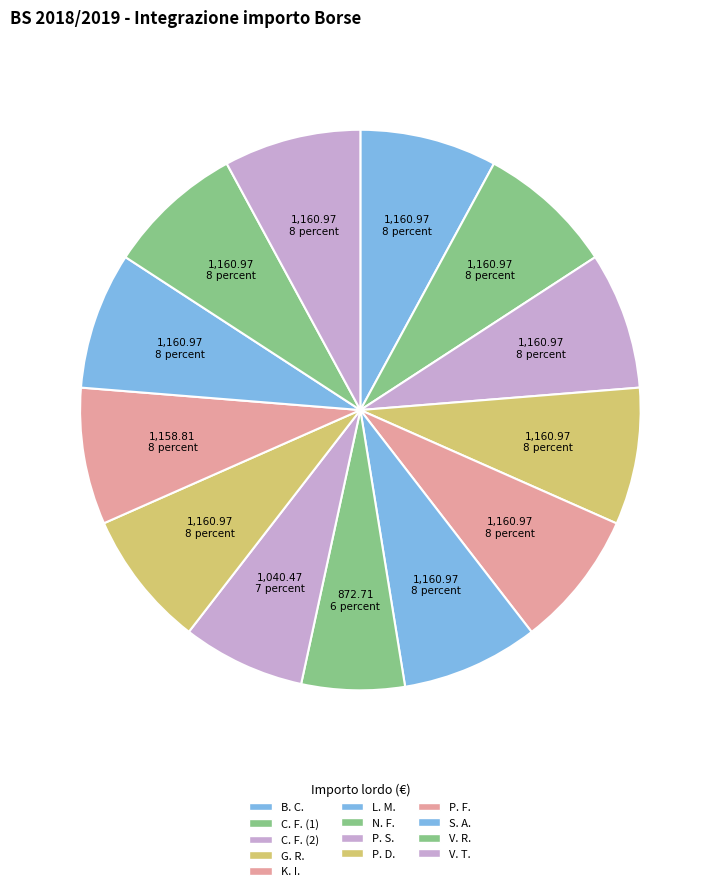

How many slices are in this pie chart?

13